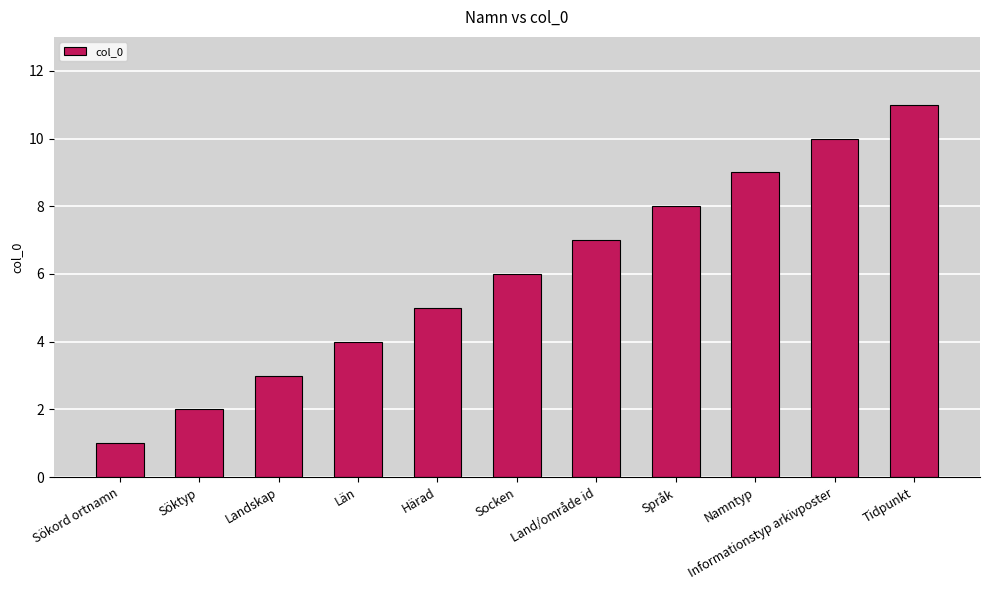

Is it true that the value at Söktyp is 1?

False